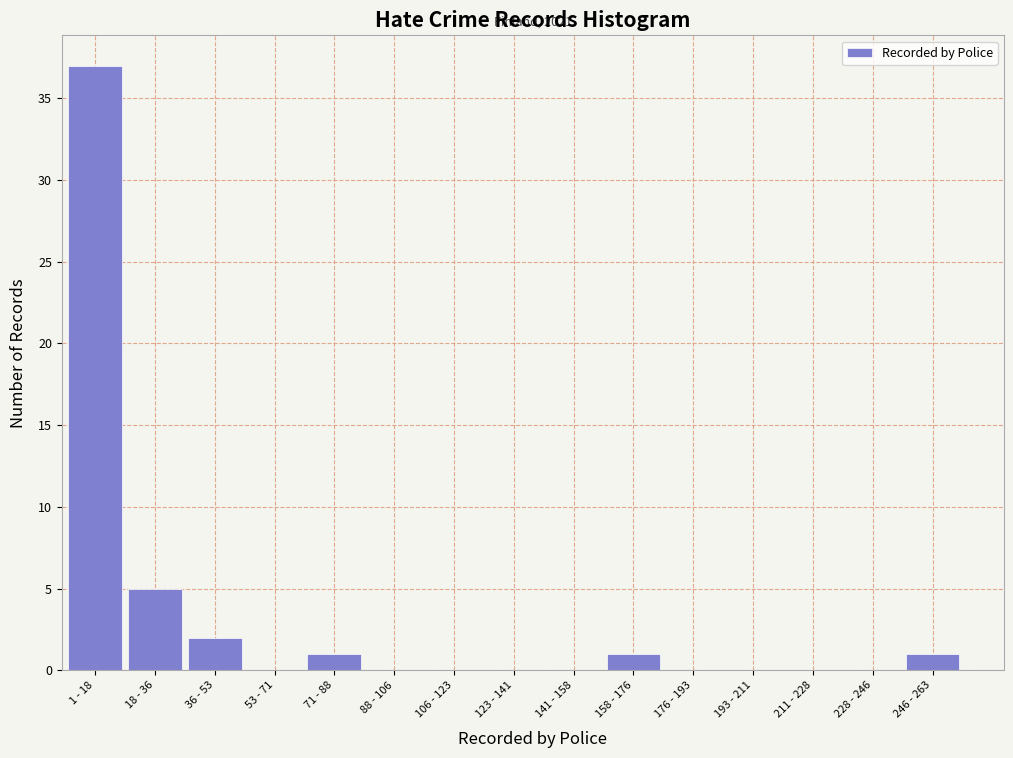

Reading left to right, extract all data points from this chart.

1 - 18=37	18 - 36=5	36 - 53=2	53 - 71=0	71 - 88=1	88 - 106=0	106 - 123=0	123 - 141=0	141 - 158=0	158 - 176=1	176 - 193=0	193 - 211=0	211 - 228=0	228 - 246=0	246 - 263=1